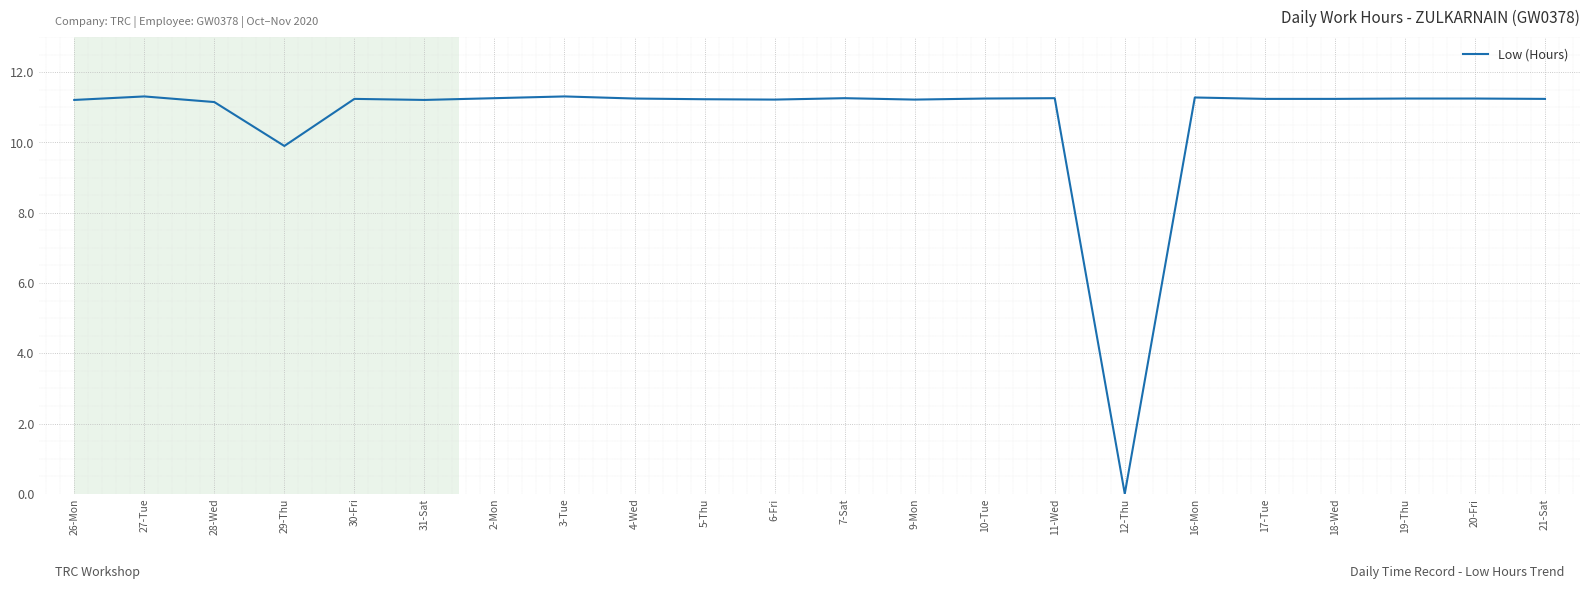

What is the sum of all values?

234.8